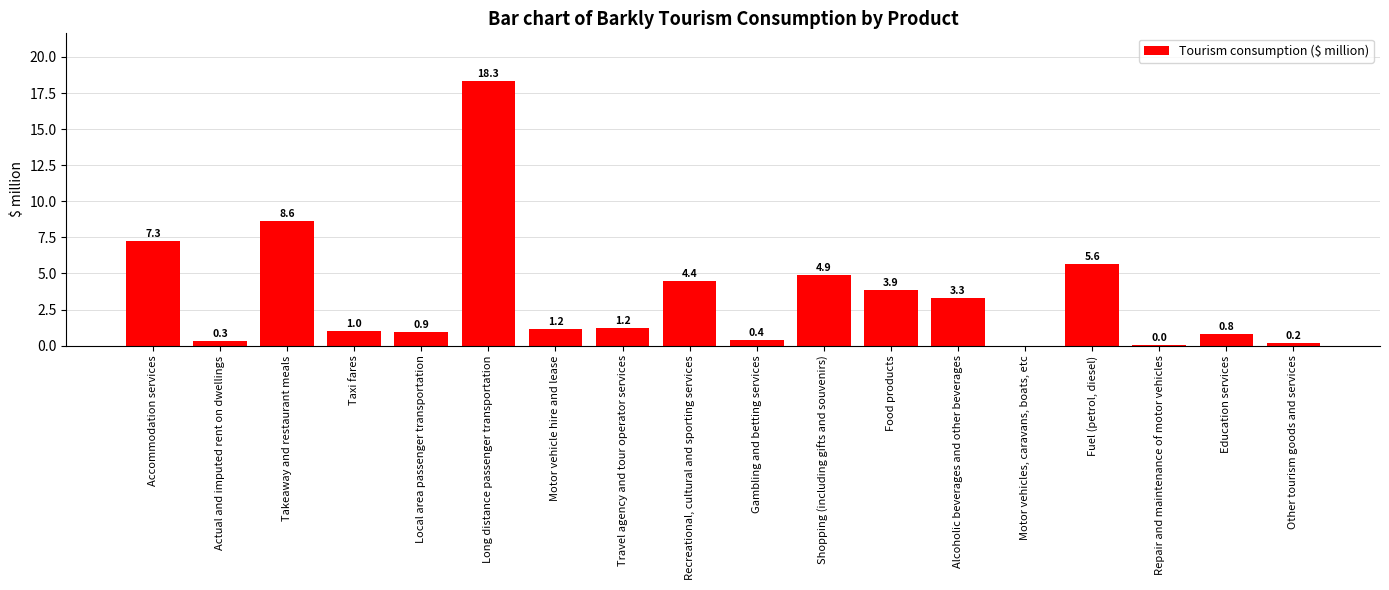

Which category has the highest value across all series?

Long distance passenger transportation